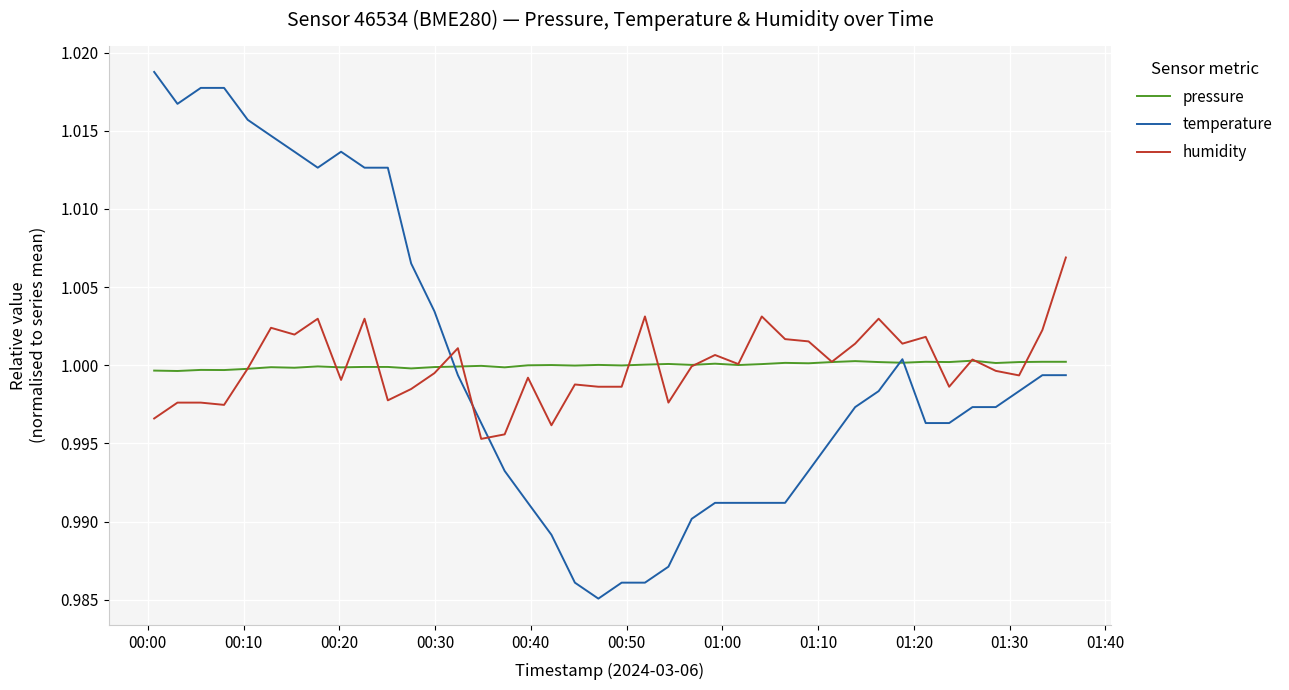

Which series has the widest spread of values?

temperature